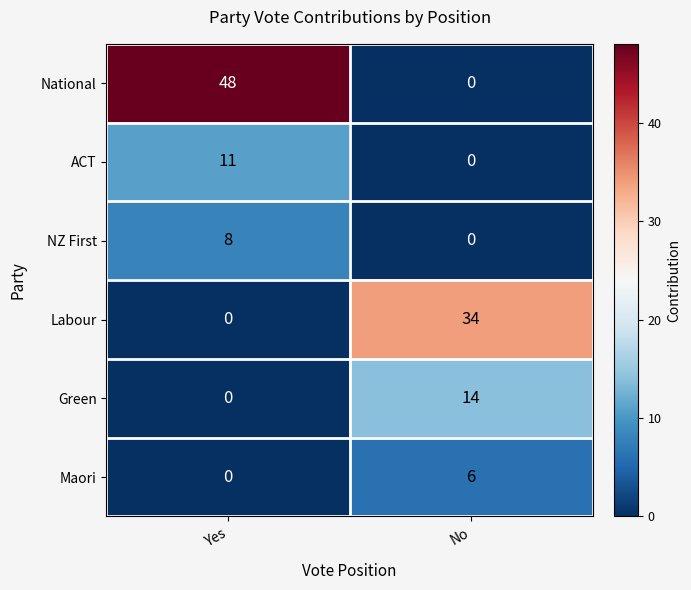

At which label does Labour reach its minimum?

Yes